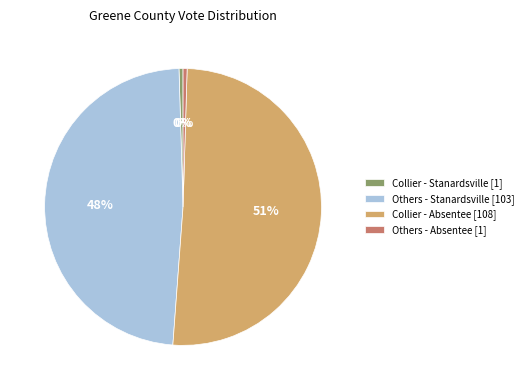

Between Others - Absentee [1] and Collier - Absentee [108], which is larger?

Collier - Absentee [108]